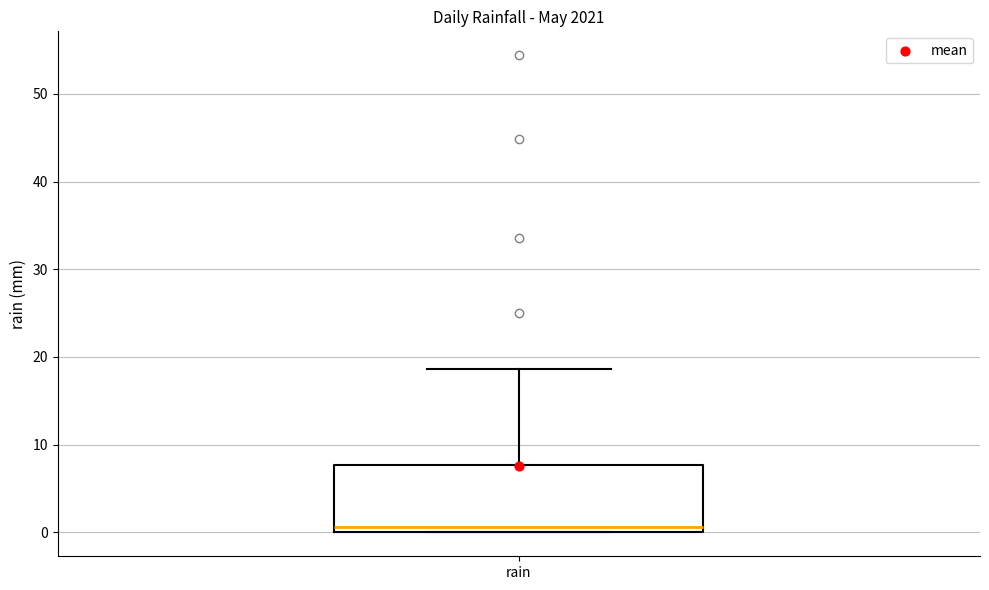

Read this box plot against the y-axis: the position of the median line, the range covered by the box, and the ends of both whiskers. The values are not printed on the chart, so give them approximately, as read against the axis.

median 1, box 0 to 8, whiskers 0 to 19